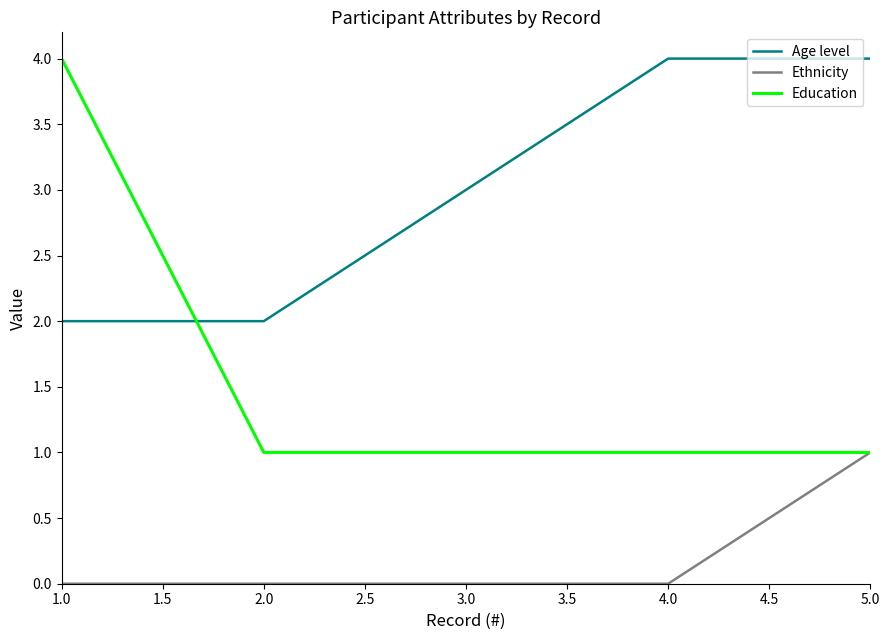

What is the greatest value displayed?

4